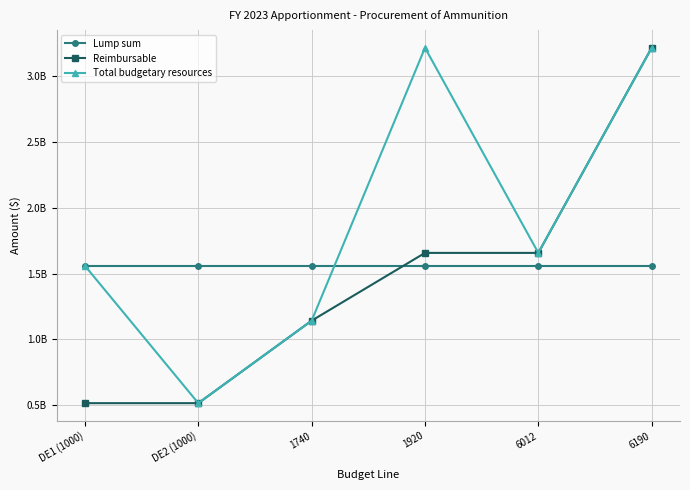

What are all the series names shown in the legend?

Lump sum, Reimbursable, Total budgetary resources